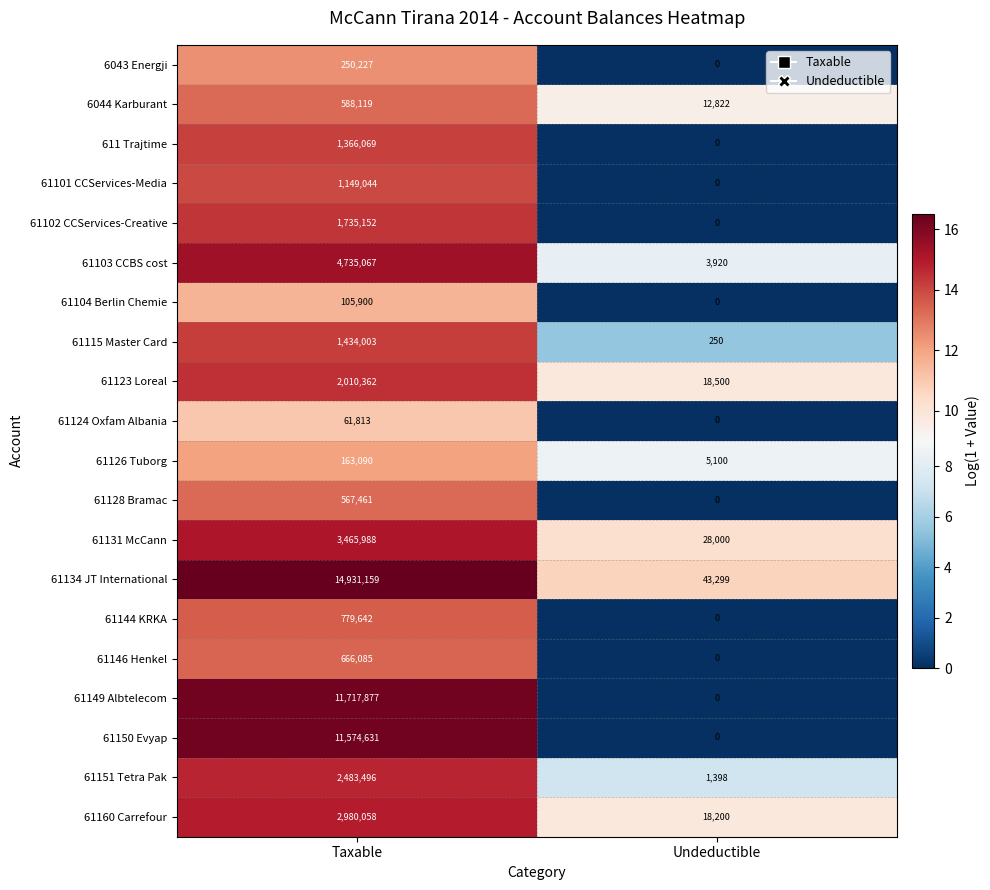

What is the difference between the maximum and minimum values in the 61126 Tuborg series?

157990